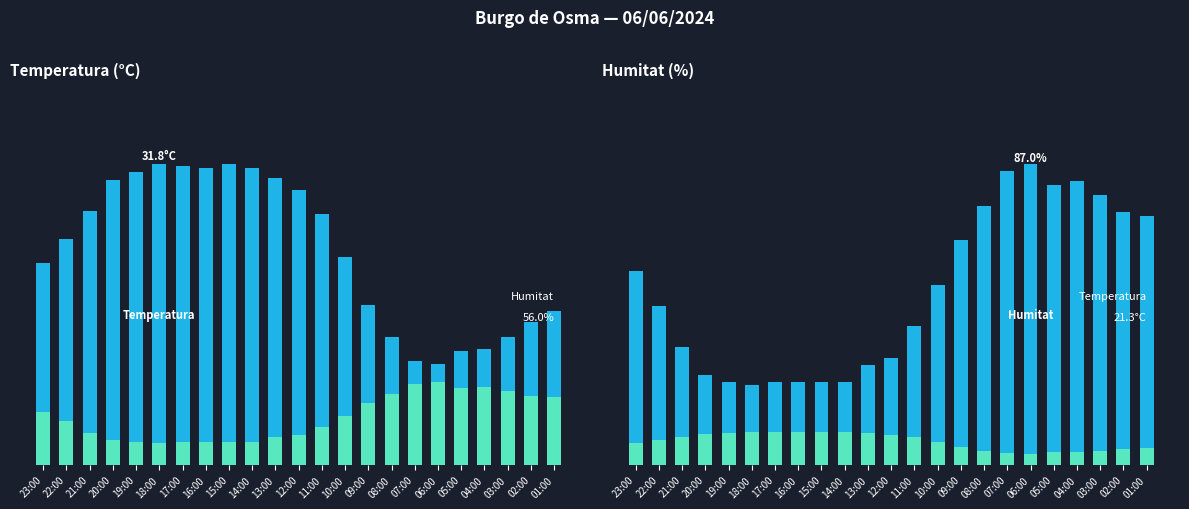

At which label is Humitat (%) closest to 5?

10:00